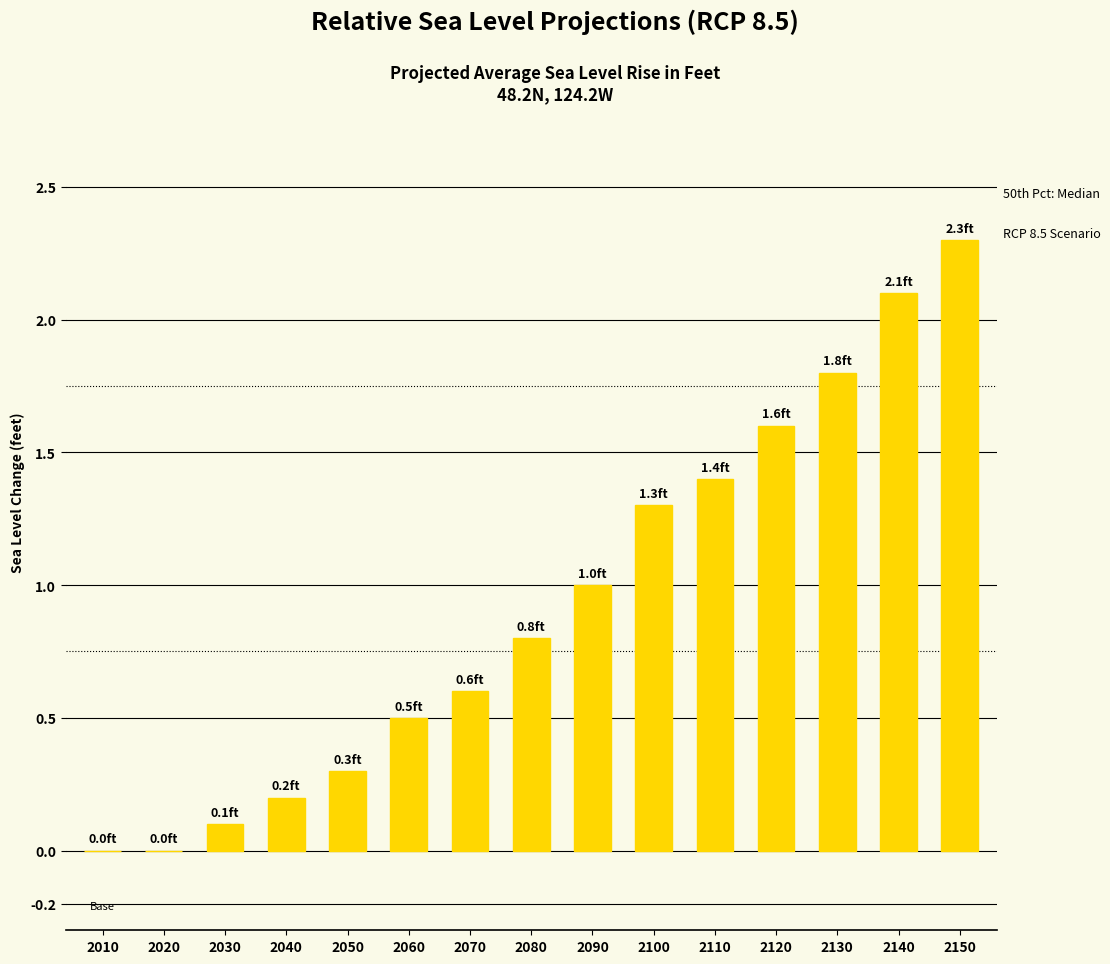

Are the bars horizontal?

No